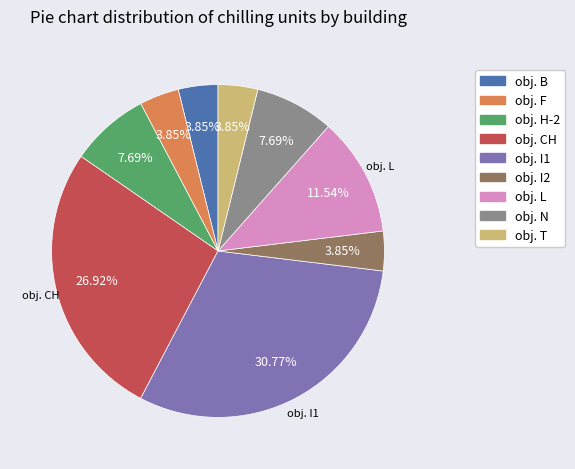

To the nearest percent, what portion does obj. I2 represent?

4%